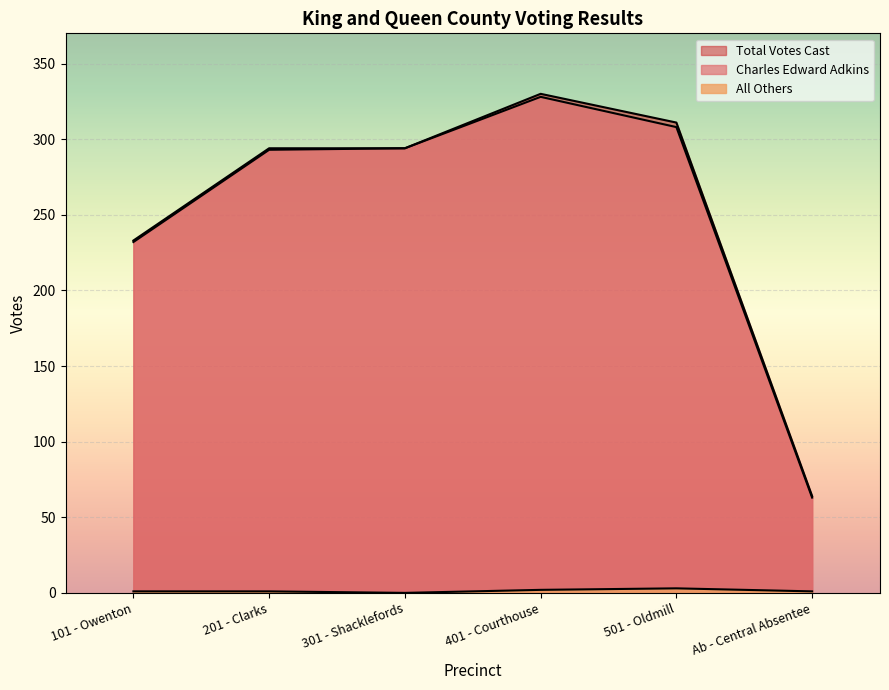

Which category has the lowest value in the All Others series?

301 - Shacklefords